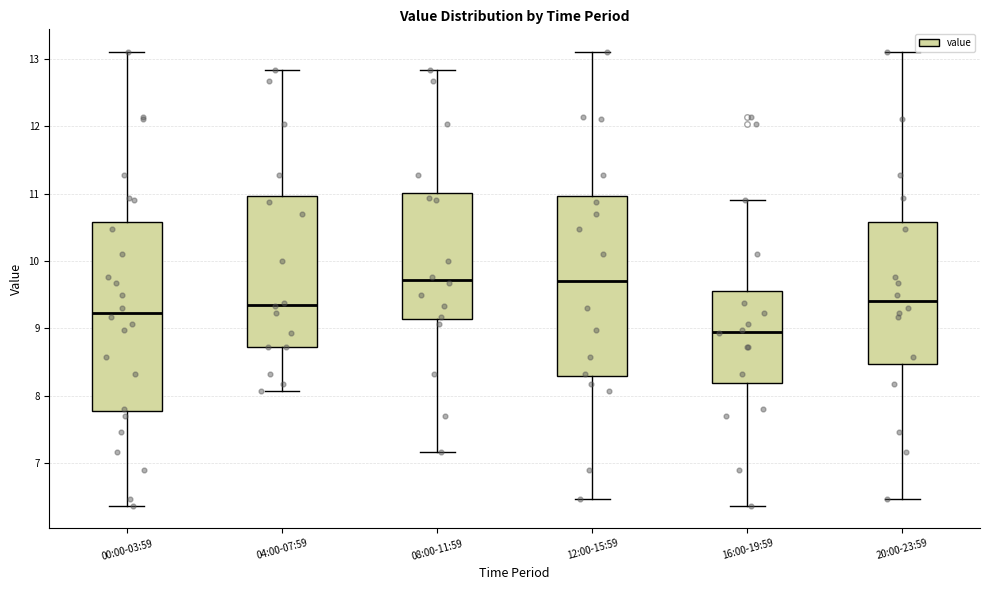

Comparing the boxes themselves (not the whiskers), which one is the tallest?

00:00-03:59